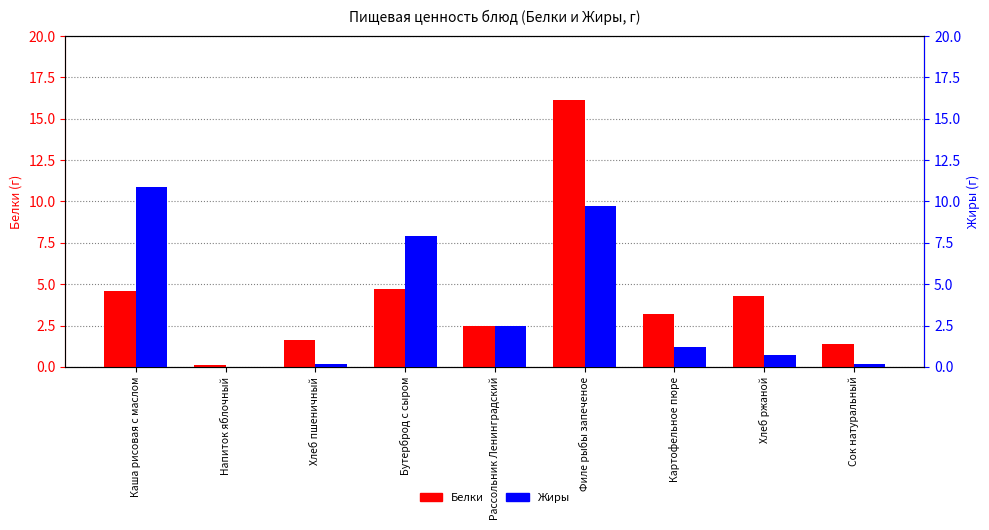

Reading left to right, transcribe all the data shown in this chart.

Белки: Каша рисовая с маслом=4.6	Напиток яблочный=0.1	Хлеб пшеничный=1.6	Бутерброд с сыром=4.7	Рассольник Ленинградский=2.5	Филе рыбы запеченое=16.1	Картофельное пюре=3.2	Хлеб ржаной=4.3	Сок натуральный=1.4
Жиры: Каша рисовая с маслом=10.9	Напиток яблочный=0.0	Хлеб пшеничный=0.2	Бутерброд с сыром=7.9	Рассольник Ленинградский=2.5	Филе рыбы запеченое=9.7	Картофельное пюре=1.2	Хлеб ржаной=0.7	Сок натуральный=0.2